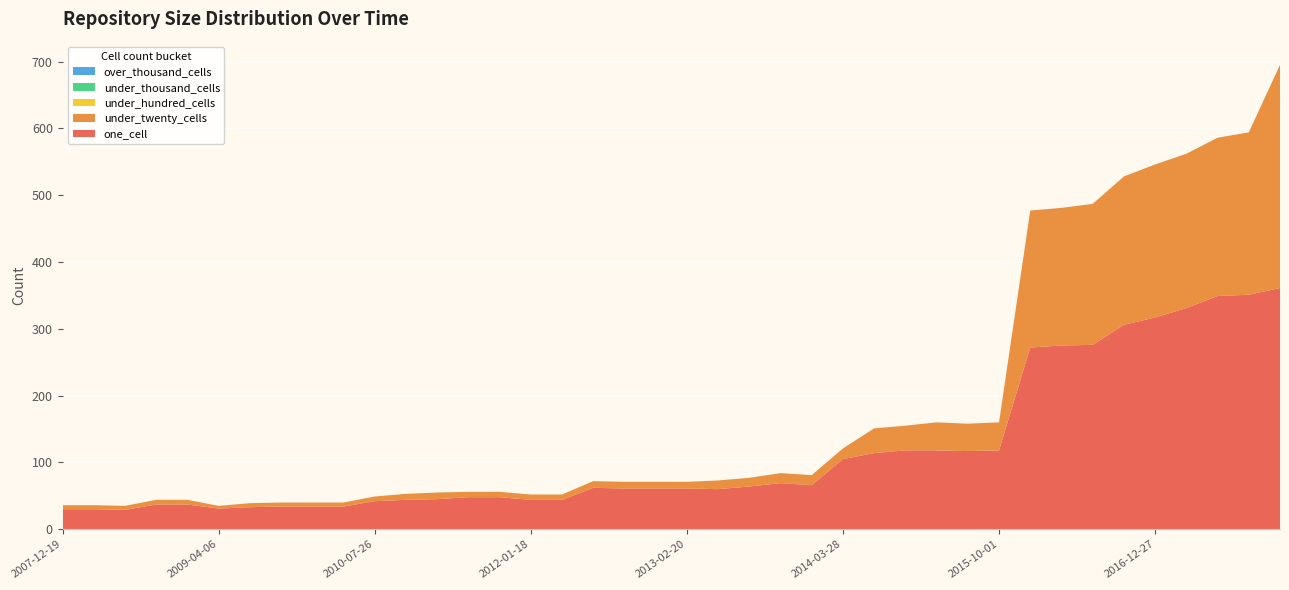

Reading left to right, transcribe all the data shown in this chart.

one_cell: 2007-12-19=30	2008-04-01=30	2008-06-27=29	2008-10-10=37	2008-12-17=37	2009-04-06=31	2009-06-17=33	2009-09-25=34	2009-12-16=34	2010-04-01=34	2010-07-26=42	2010-11-17=44	2011-02-21=45	2011-06-10=48	2011-09-05=48	2012-01-18=44	2012-03-26=44	2012-07-13=62	2012-10-31=61	2012-12-11=61	2013-02-20=61	2013-05-21=60	2013-07-09=64	2013-09-10=69	2013-12-20=66	2014-03-28=105	2014-09-08=114	2015-01-19=118	2015-04-09=118	2015-07-03=117	2015-10-01=118	2016-01-04=272	2016-04-05=275	2016-07-04=276	2016-10-07=306	2016-12-27=317	2017-04-12=331	2017-07-24=349	2017-10-12=351	2017-12-22=361
under_twenty_cells: 2007-12-19=6	2008-04-01=6	2008-06-27=6	2008-10-10=7	2008-12-17=7	2009-04-06=4	2009-06-17=6	2009-09-25=6	2009-12-16=6	2010-04-01=6	2010-07-26=7	2010-11-17=9	2011-02-21=10	2011-06-10=8	2011-09-05=8	2012-01-18=8	2012-03-26=8	2012-07-13=10	2012-10-31=10	2012-12-11=10	2013-02-20=10	2013-05-21=13	2013-07-09=13	2013-09-10=15	2013-12-20=15	2014-03-28=16	2014-09-08=37	2015-01-19=37	2015-04-09=42	2015-07-03=41	2015-10-01=42	2016-01-04=205	2016-04-05=206	2016-07-04=211	2016-10-07=222	2016-12-27=229	2017-04-12=231	2017-07-24=237	2017-10-12=243	2017-12-22=334
under_hundred_cells: 2007-12-19=0	2008-04-01=0	2008-06-27=0	2008-10-10=0	2008-12-17=0	2009-04-06=0	2009-06-17=0	2009-09-25=0	2009-12-16=0	2010-04-01=0	2010-07-26=0	2010-11-17=0	2011-02-21=0	2011-06-10=0	2011-09-05=0	2012-01-18=0	2012-03-26=0	2012-07-13=0	2012-10-31=0	2012-12-11=0	2013-02-20=0	2013-05-21=0	2013-07-09=0	2013-09-10=0	2013-12-20=0	2014-03-28=0	2014-09-08=0	2015-01-19=0	2015-04-09=0	2015-07-03=0	2015-10-01=0	2016-01-04=0	2016-04-05=0	2016-07-04=0	2016-10-07=0	2016-12-27=0	2017-04-12=0	2017-07-24=0	2017-10-12=0	2017-12-22=0
under_thousand_cells: 2007-12-19=0	2008-04-01=0	2008-06-27=0	2008-10-10=0	2008-12-17=0	2009-04-06=0	2009-06-17=0	2009-09-25=0	2009-12-16=0	2010-04-01=0	2010-07-26=0	2010-11-17=0	2011-02-21=0	2011-06-10=0	2011-09-05=0	2012-01-18=0	2012-03-26=0	2012-07-13=0	2012-10-31=0	2012-12-11=0	2013-02-20=0	2013-05-21=0	2013-07-09=0	2013-09-10=0	2013-12-20=0	2014-03-28=0	2014-09-08=0	2015-01-19=0	2015-04-09=0	2015-07-03=0	2015-10-01=0	2016-01-04=0	2016-04-05=0	2016-07-04=0	2016-10-07=0	2016-12-27=0	2017-04-12=0	2017-07-24=0	2017-10-12=0	2017-12-22=0
over_thousand_cells: 2007-12-19=0	2008-04-01=0	2008-06-27=0	2008-10-10=0	2008-12-17=0	2009-04-06=0	2009-06-17=0	2009-09-25=0	2009-12-16=0	2010-04-01=0	2010-07-26=0	2010-11-17=0	2011-02-21=0	2011-06-10=0	2011-09-05=0	2012-01-18=0	2012-03-26=0	2012-07-13=0	2012-10-31=0	2012-12-11=0	2013-02-20=0	2013-05-21=0	2013-07-09=0	2013-09-10=0	2013-12-20=0	2014-03-28=0	2014-09-08=0	2015-01-19=0	2015-04-09=0	2015-07-03=0	2015-10-01=0	2016-01-04=0	2016-04-05=0	2016-07-04=0	2016-10-07=0	2016-12-27=0	2017-04-12=0	2017-07-24=0	2017-10-12=0	2017-12-22=0